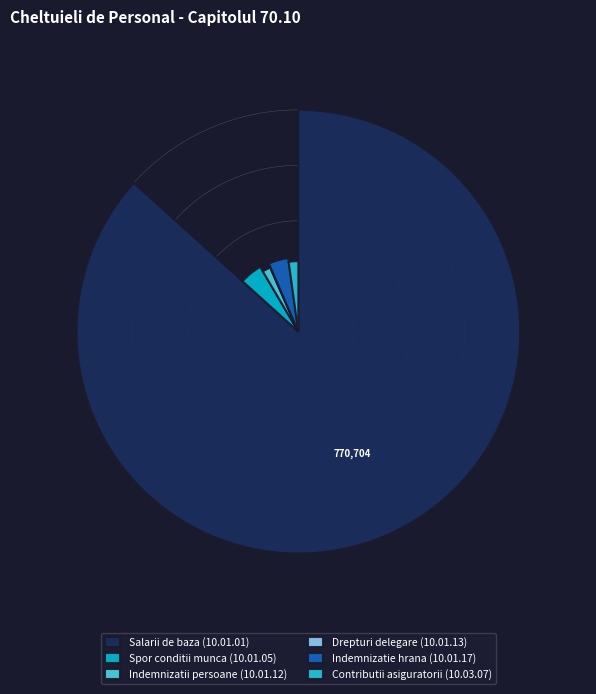

Combined, what portion of the pie is Salarii de baza (10.01.01) and Spor conditii munca (10.01.05)?

91.5%